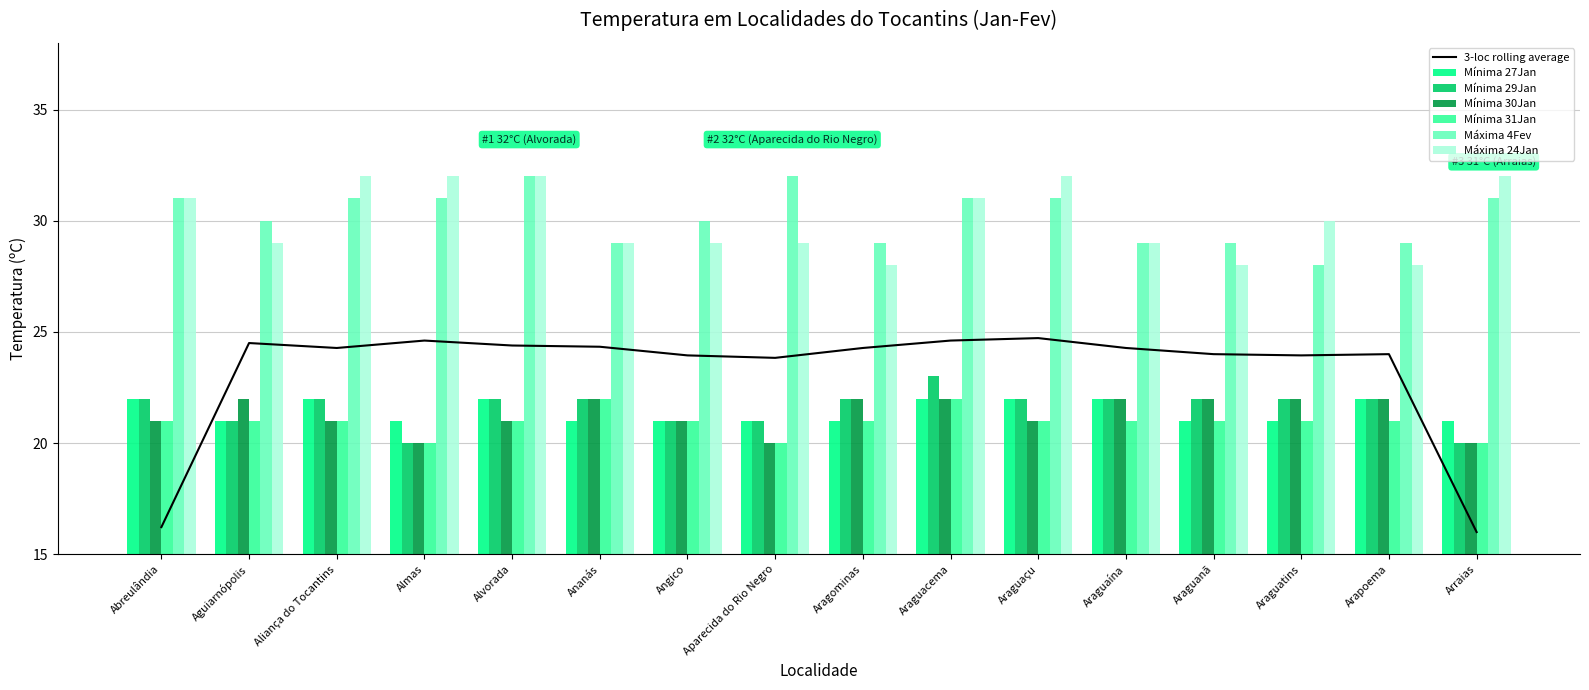

How many data points does each series have?

16